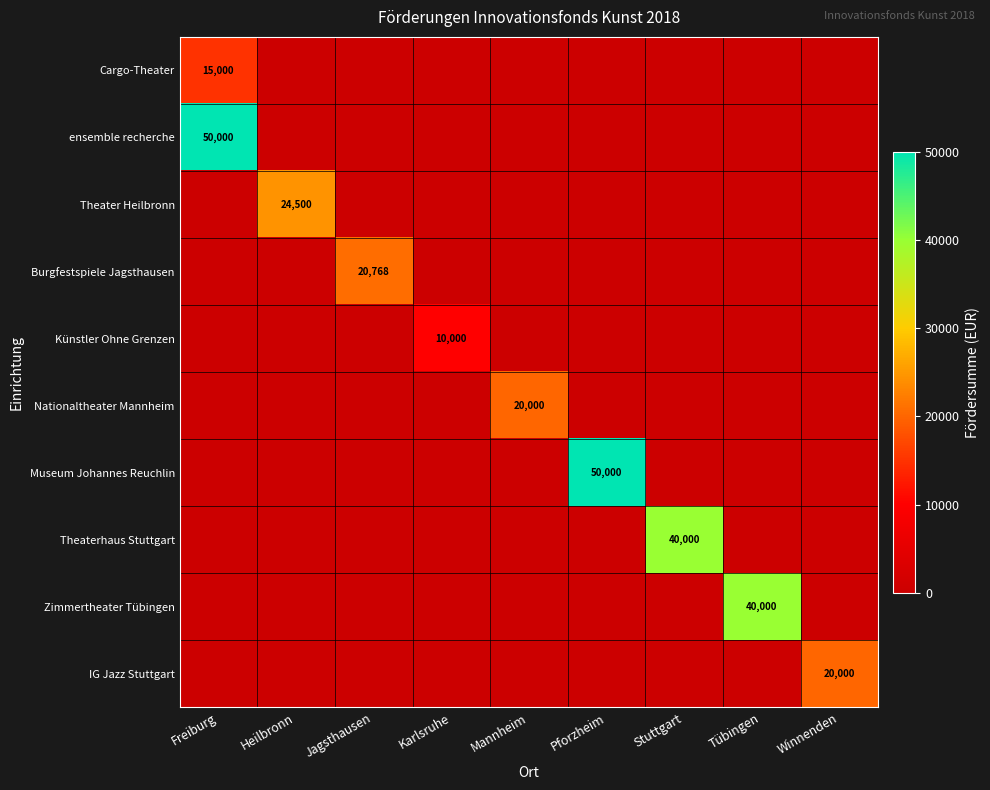

How many positive values does the Nationaltheater Mannheim series have?

1